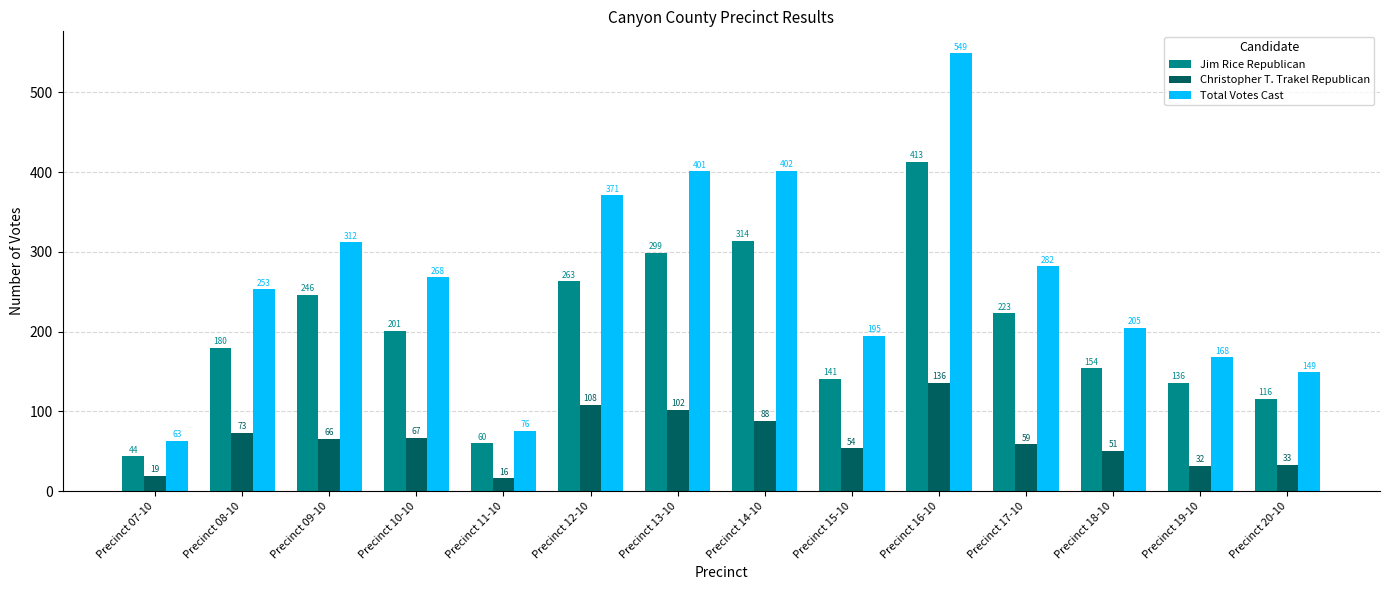

Reading left to right, what are all the values shown in this chart?

Jim Rice Republican: 44	180	246	201	60	263	299	314	141	413	223	154	136	116
Christopher T. Trakel Republican: 19	73	66	67	16	108	102	88	54	136	59	51	32	33
Total Votes Cast: 63	253	312	268	76	371	401	402	195	549	282	205	168	149